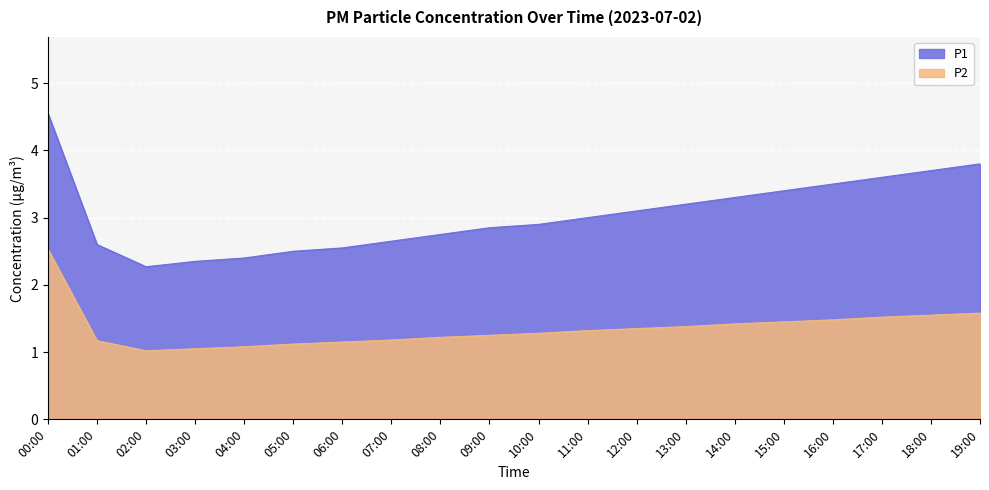

What is the total value across all series at 01:00?

3.8